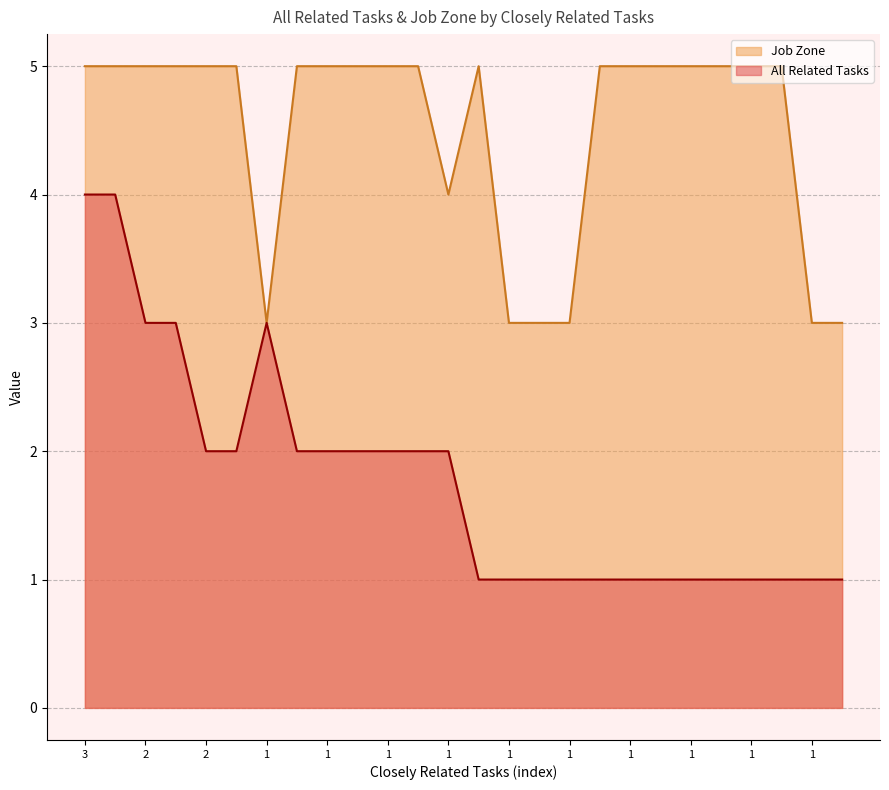

Where does the All Related Tasks series first go above 2?

3